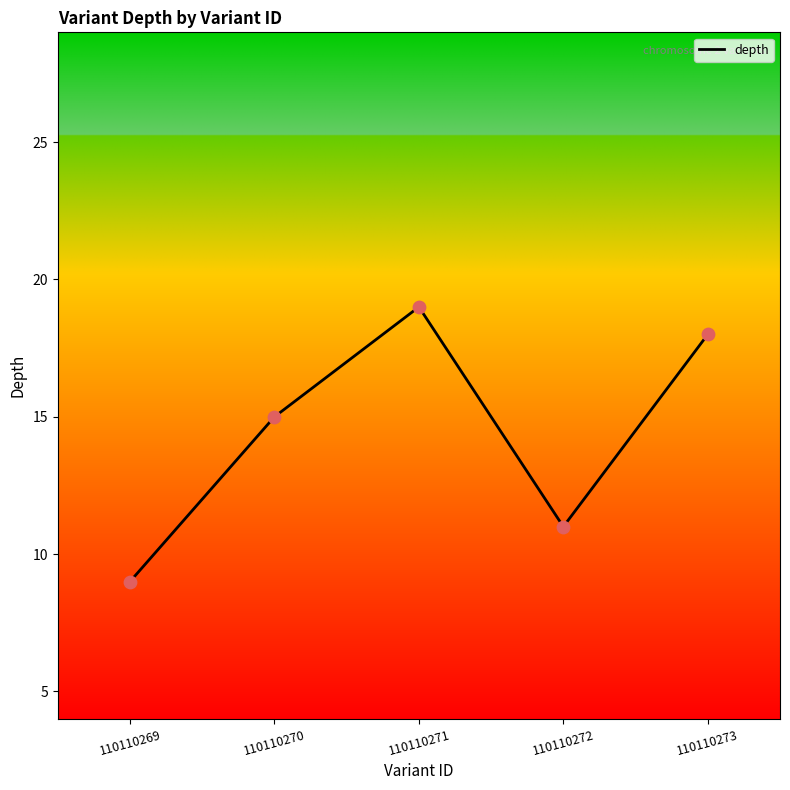

Which has a higher value, 110110270 or 110110269?

110110270